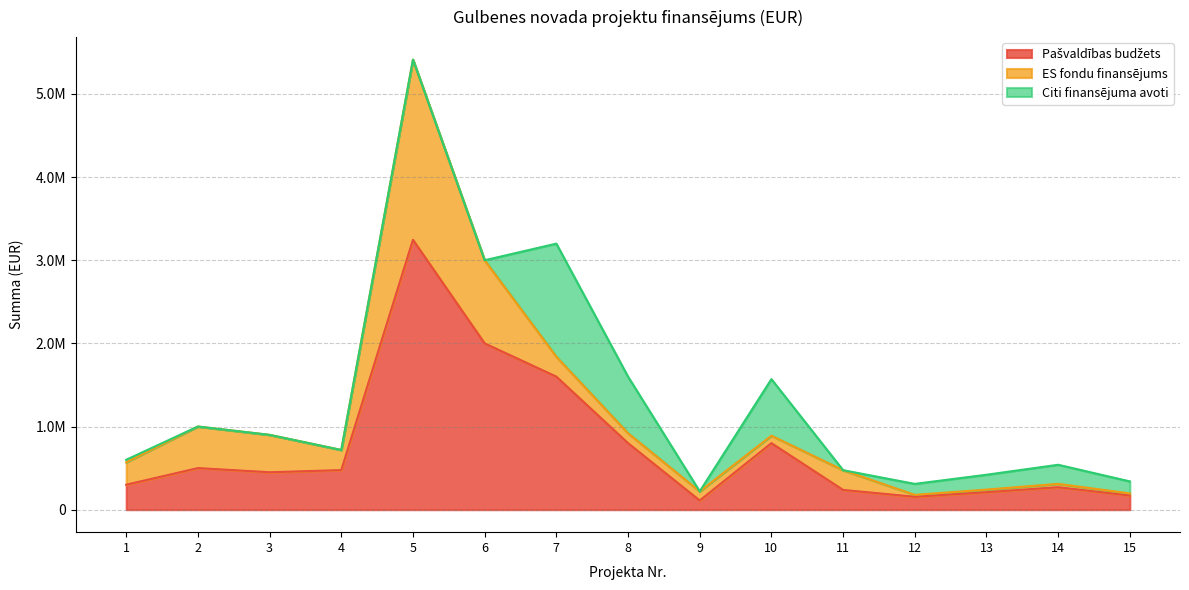

Where does the ES fondu finansējums series first go above 237394?

1